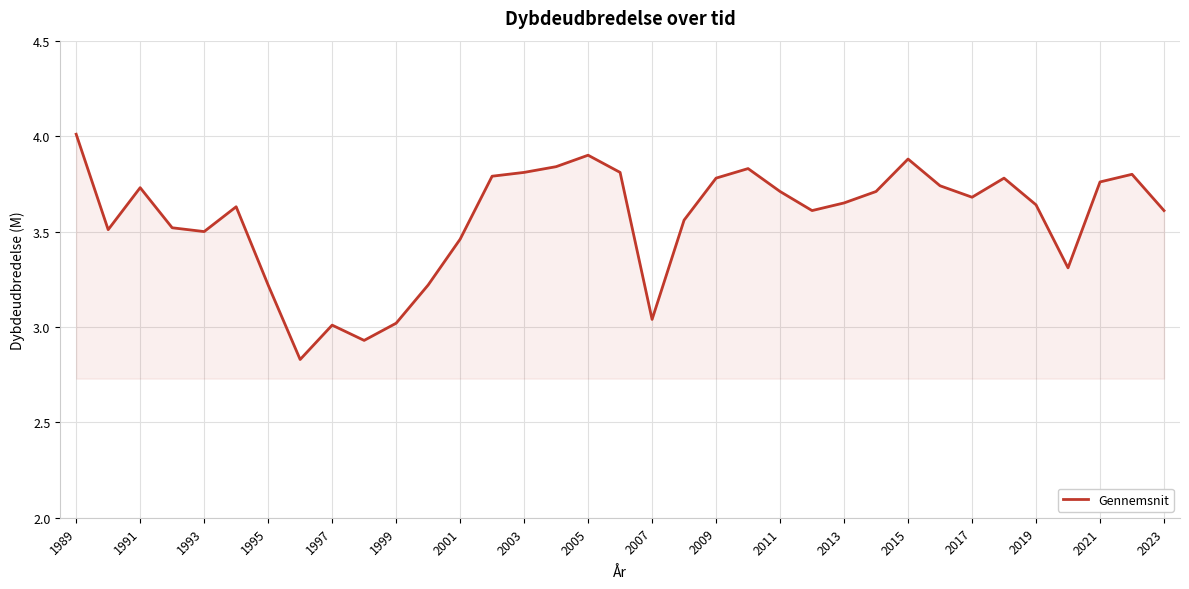

What is the maximum value shown in the chart?

4.0